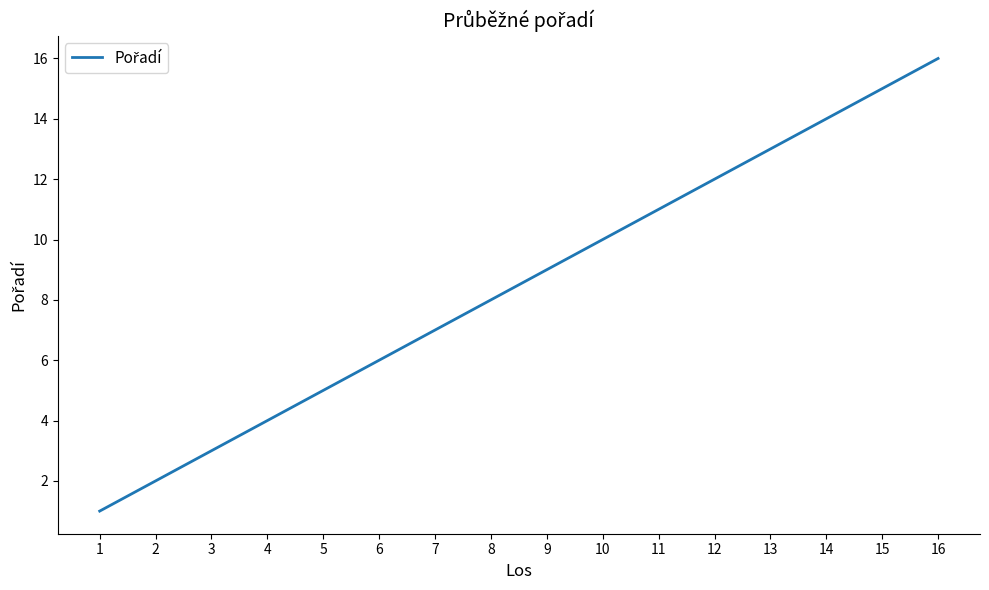

True or false: there are more than 2 points higher than both neighbors.

False